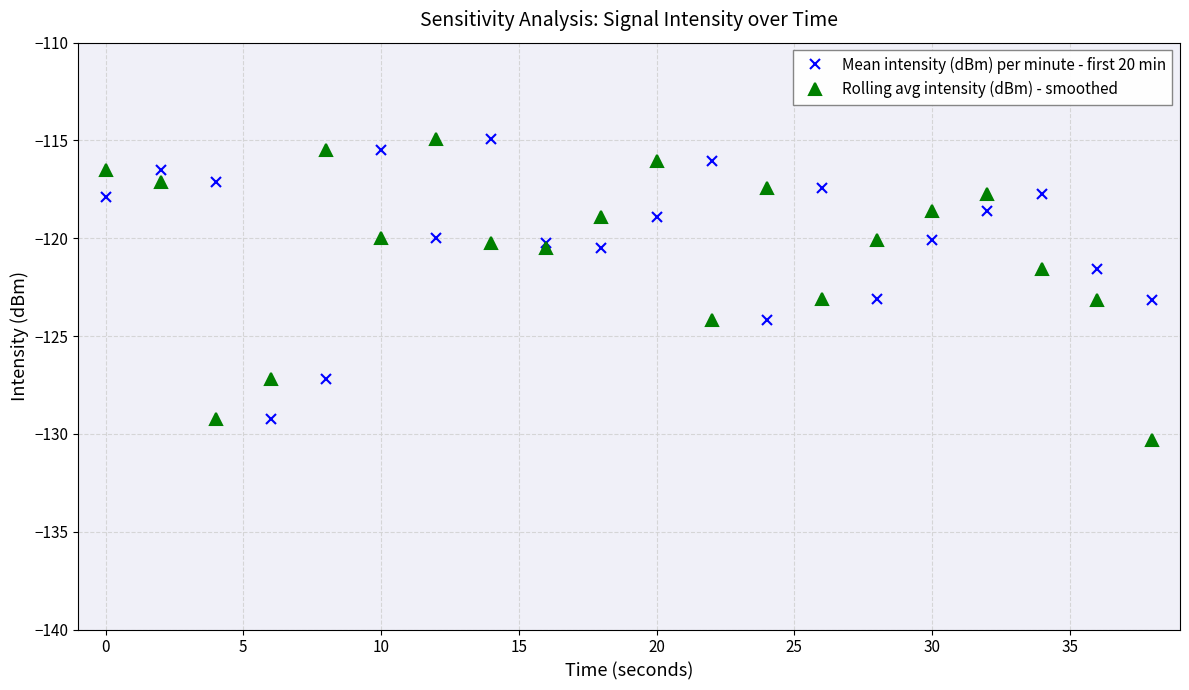

At how many categories does at least one series exceed -128?

20